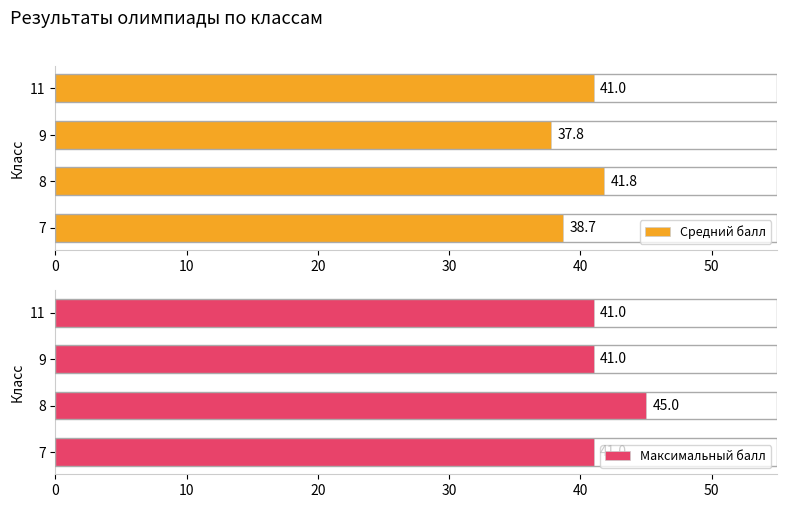

How many groups of bars are there?

4